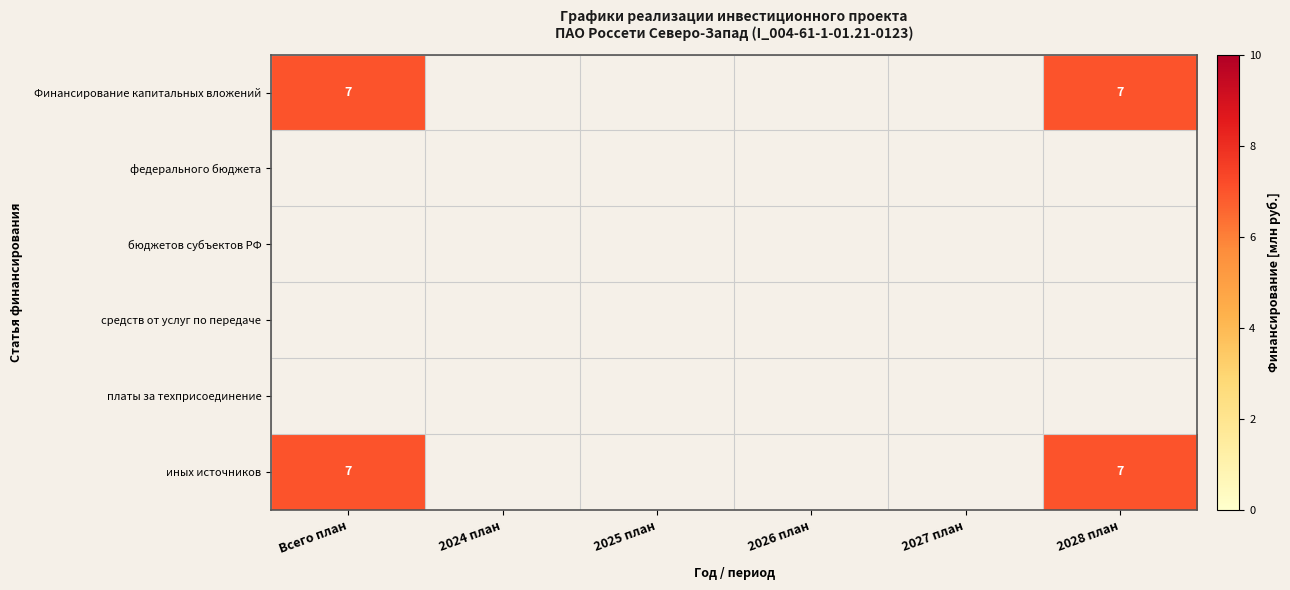

Which category has the highest value across all series?

Всего план